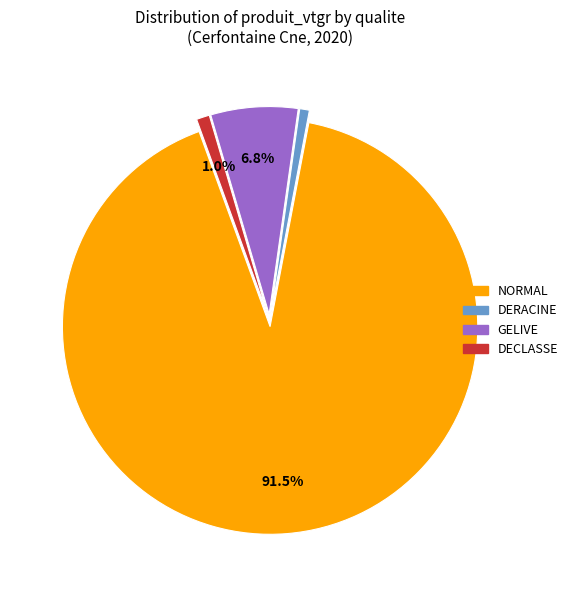

Is GELIVE the majority of the pie?

No